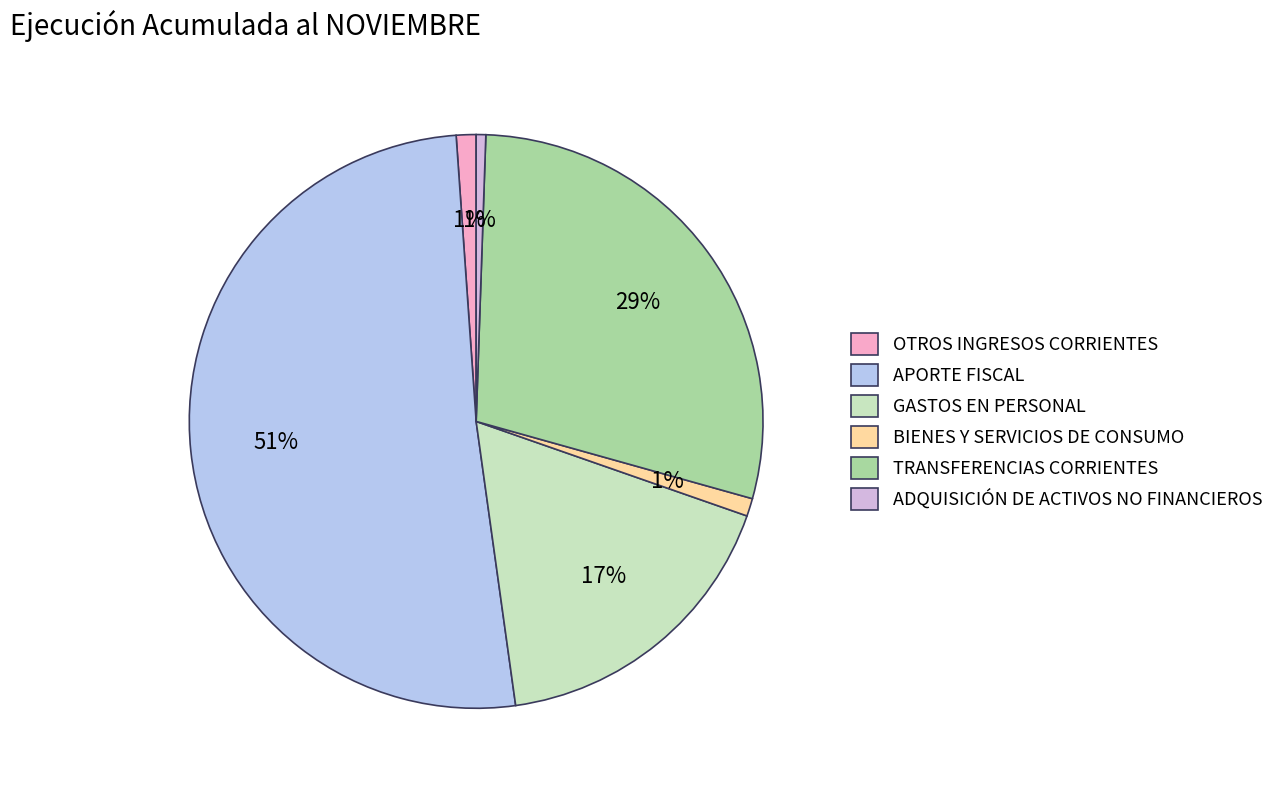

Which category accounts for the majority?

APORTE FISCAL